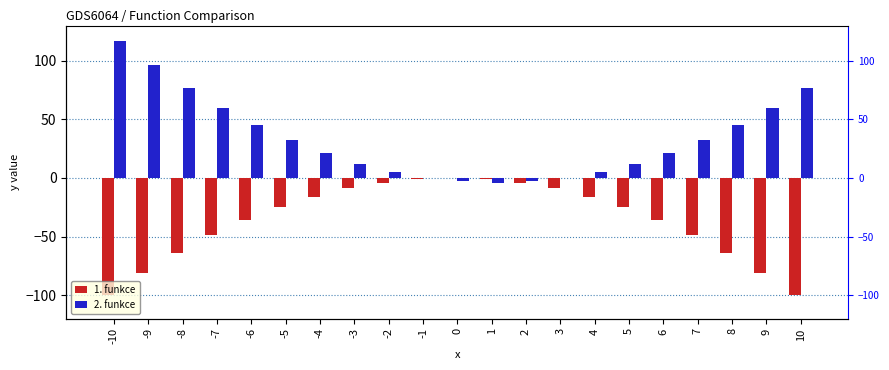

Reading right to left, what are all the values shown in this chart?

1. funkce: -100	-81	-64	-49	-36	-25	-16	-9	-4	-1	0	-1	-4	-9	-16	-25	-36	-49	-64	-81	-100
2. funkce: 77	60	45	32	21	12	5	0	-3	-4	-3	0	5	12	21	32	45	60	77	96	117